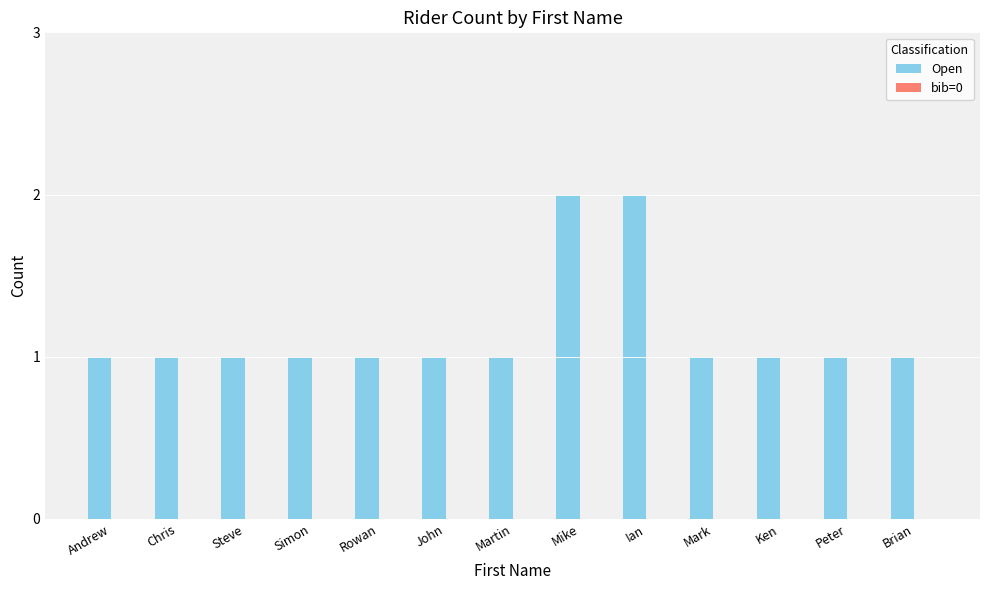

The value at Chris is 2. True or false?

False